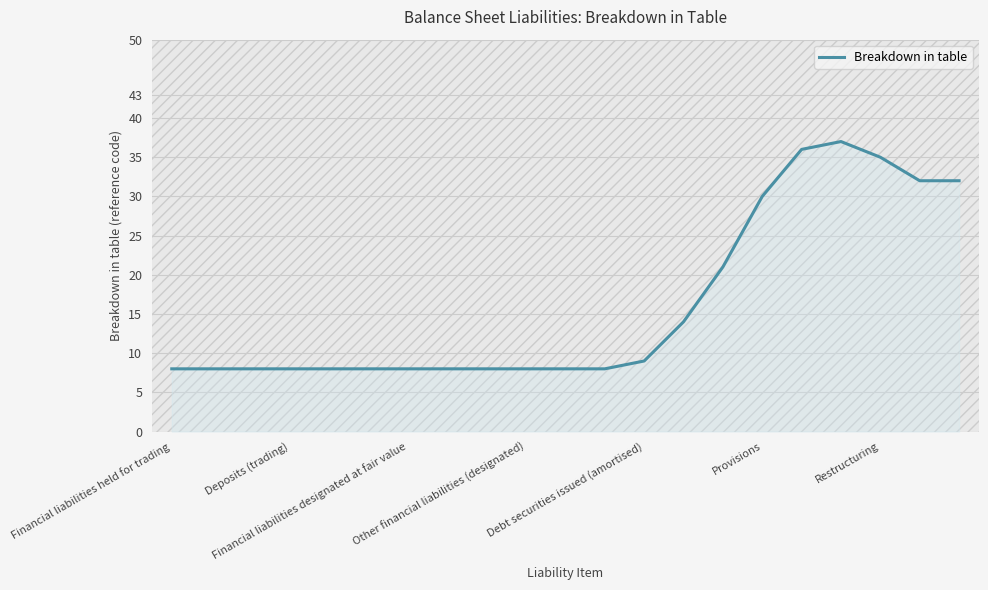

What is the minimum value shown in the chart?

8